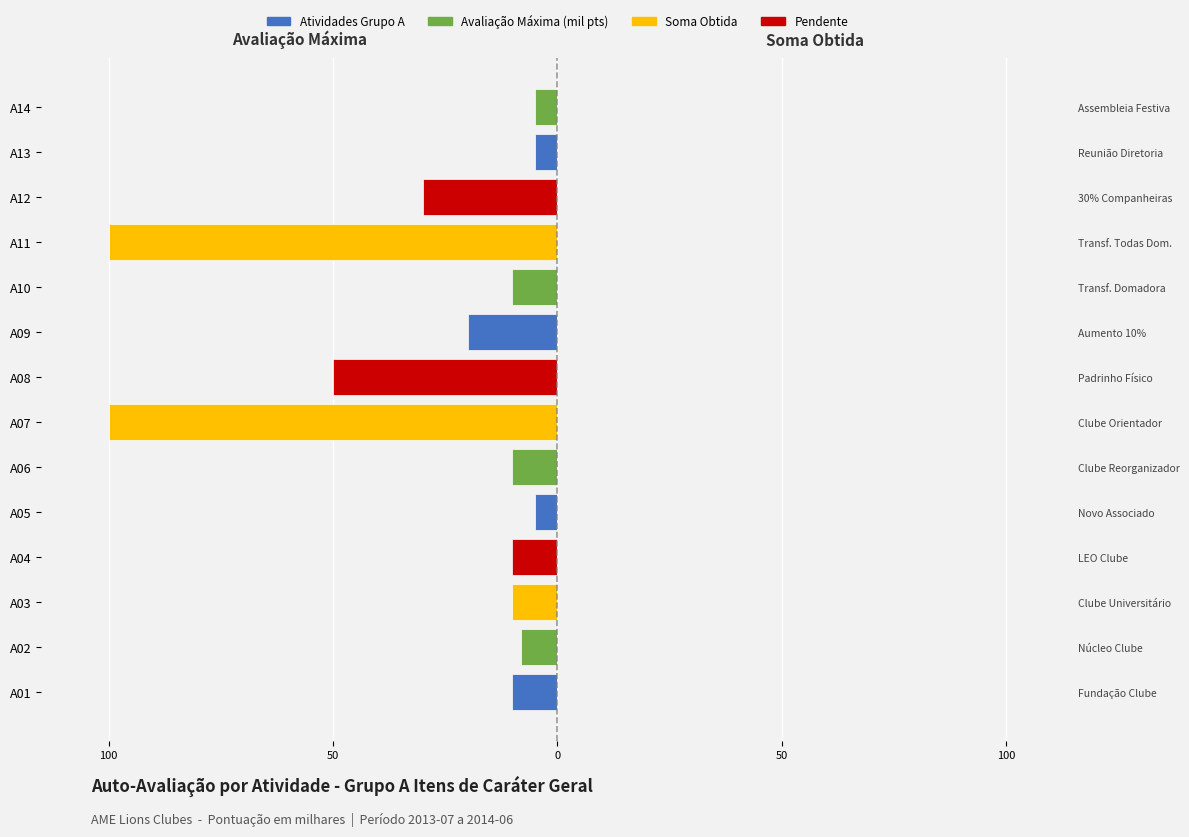

What is the average value?

-27